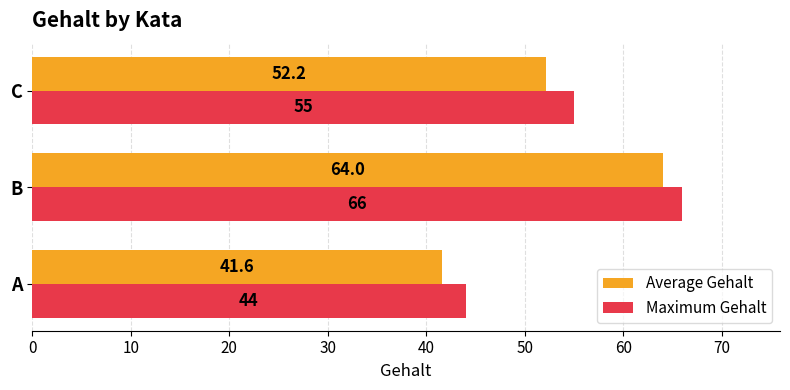

Where is Average Gehalt nearest to the value 52?

C